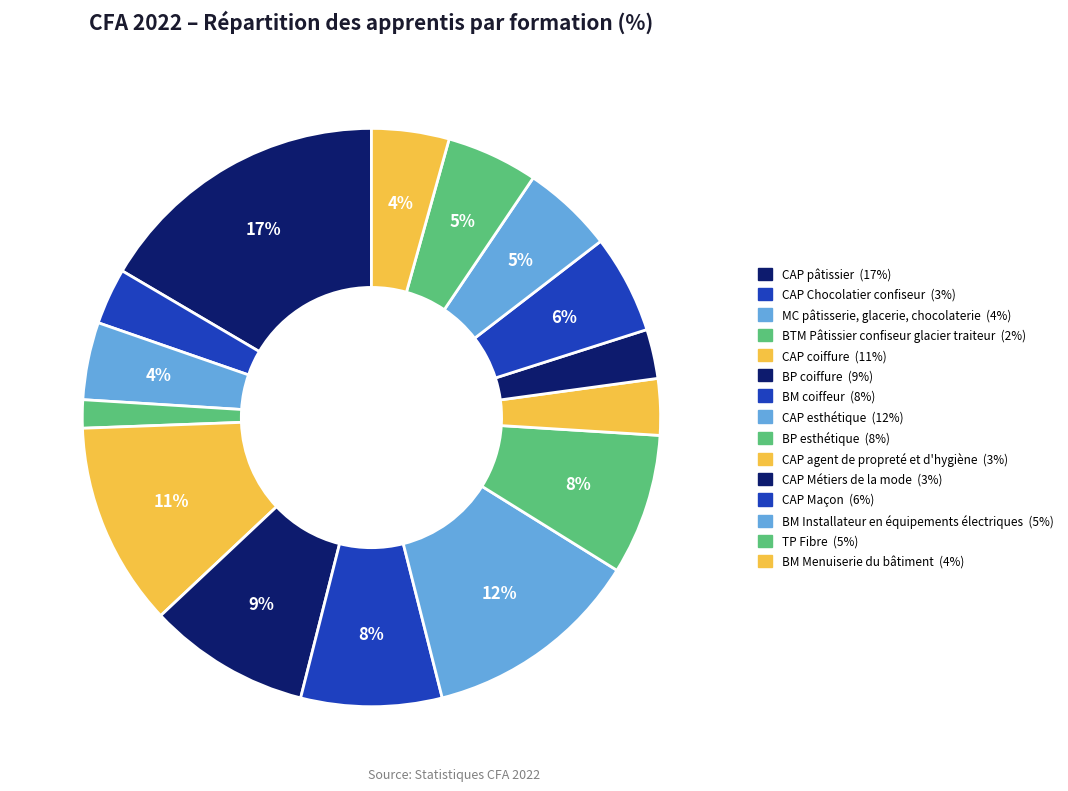

How many slices are in this pie chart?

15